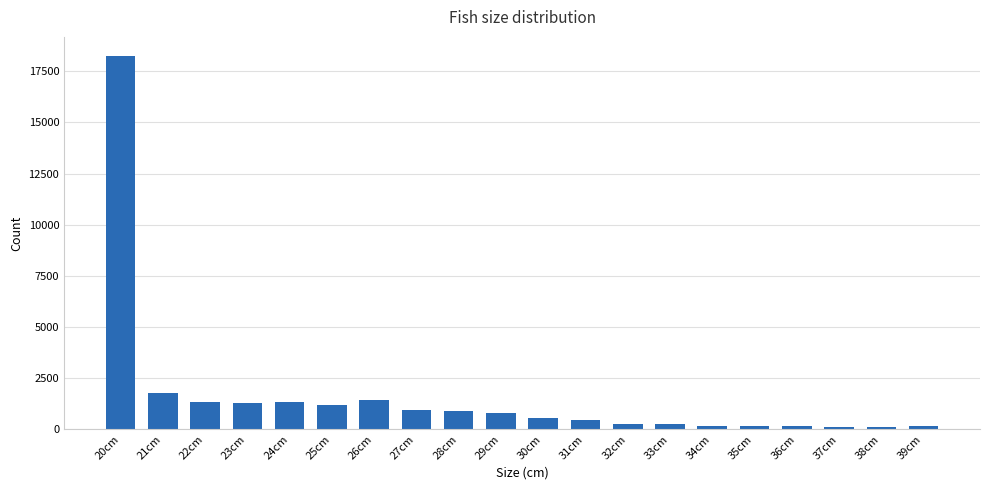

Where is the data nearest to the value 9200?

21cm